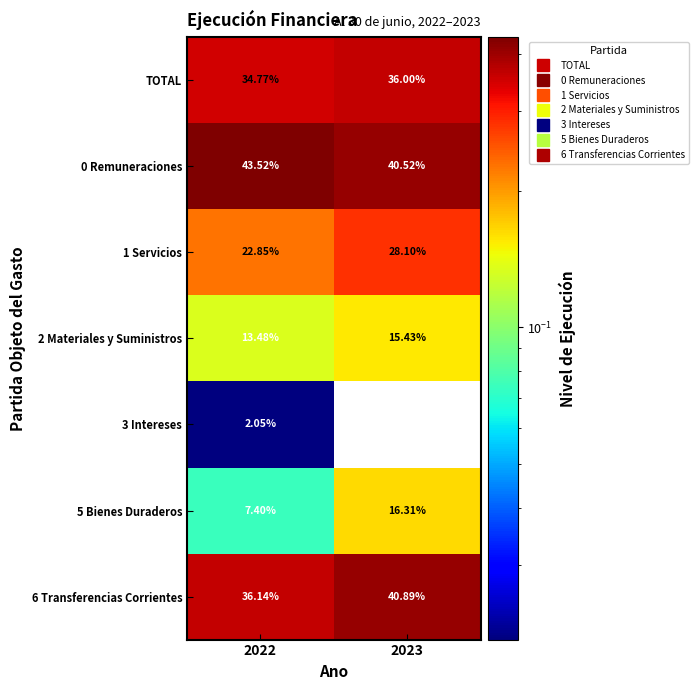

Which series has the largest total across all categories?

0 Remuneraciones